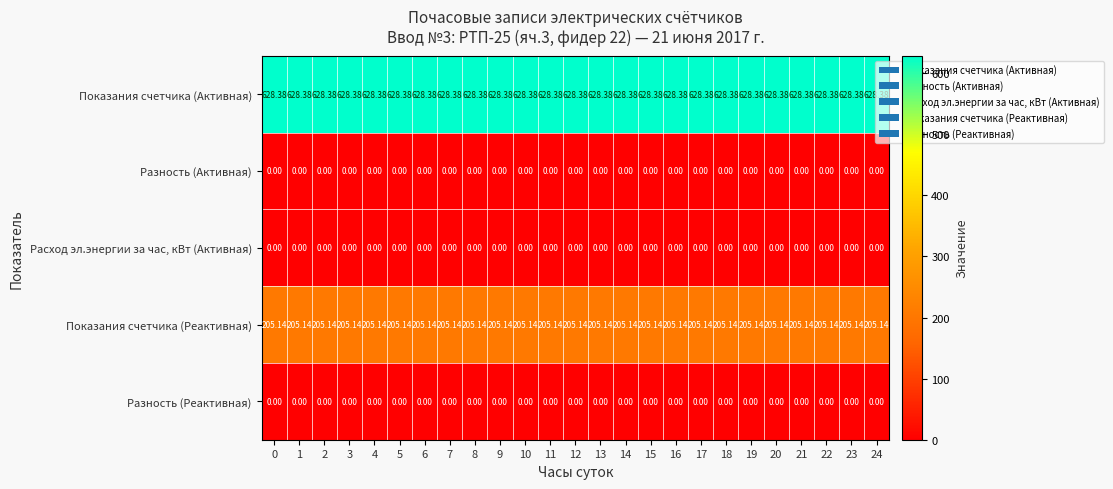

Is the value of Показания счетчика (Активная) at 19 greater than the value of Разность (Реактивная) at 6?

Yes